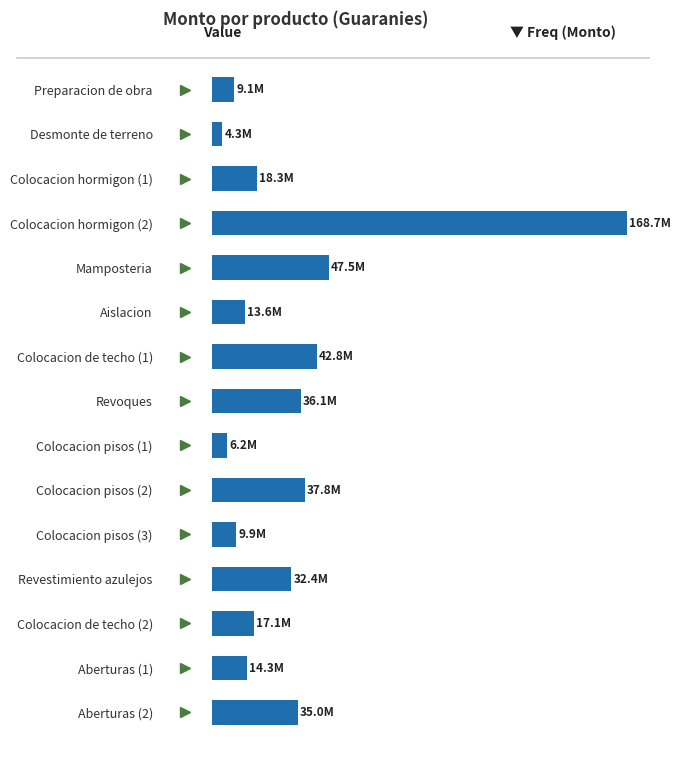

Where is the data nearest to the value 86514472?

Mamposteria